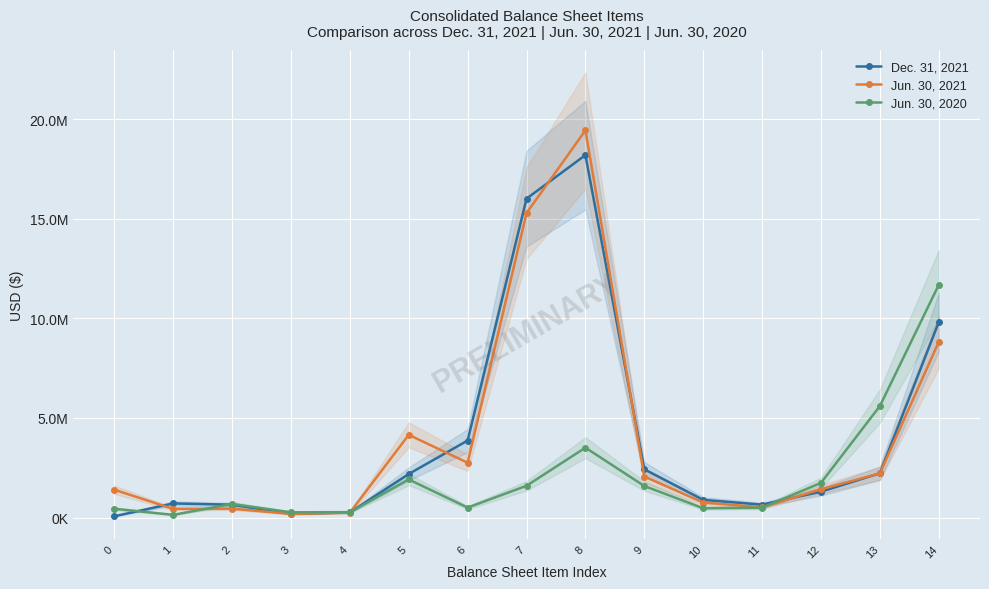

Which has a higher value, 8 or 3?

8